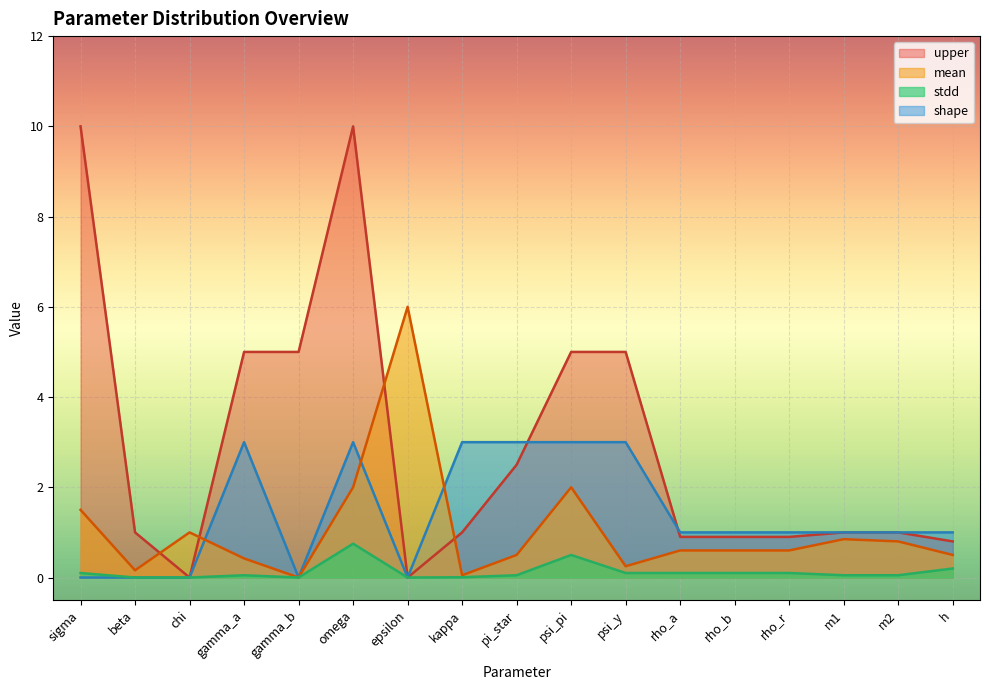

Read the upper value at gamma_a.

5.0